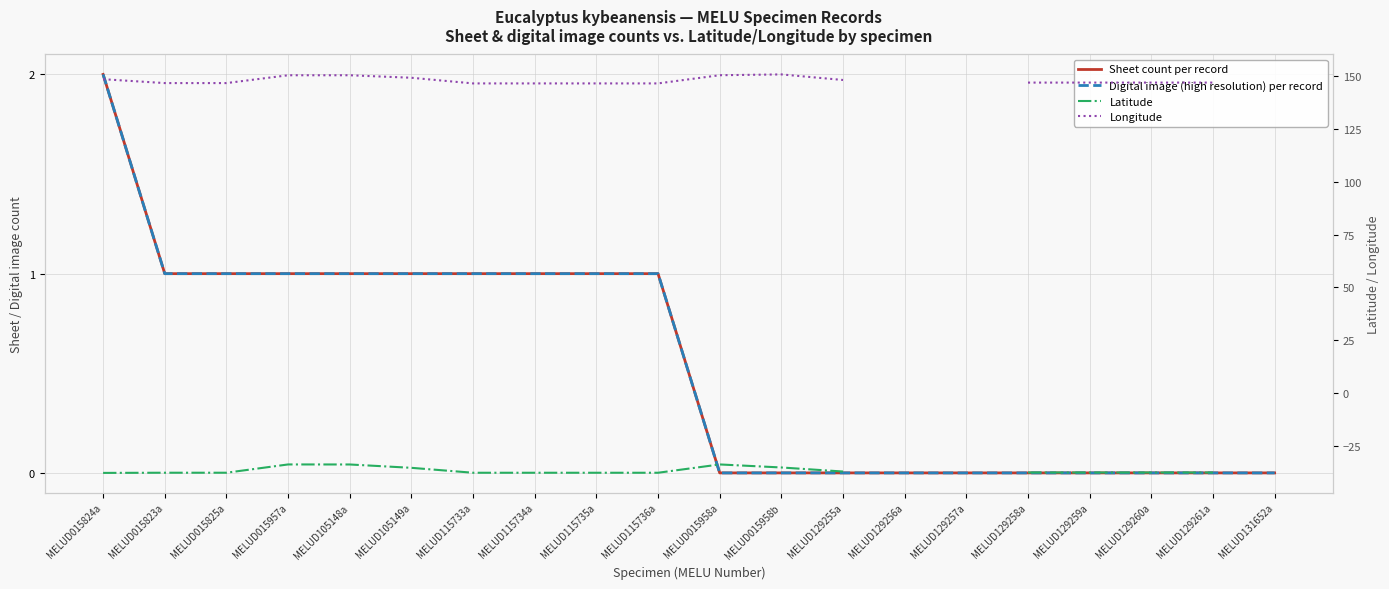

How many data points in Sheet count per record are less than 1?

10